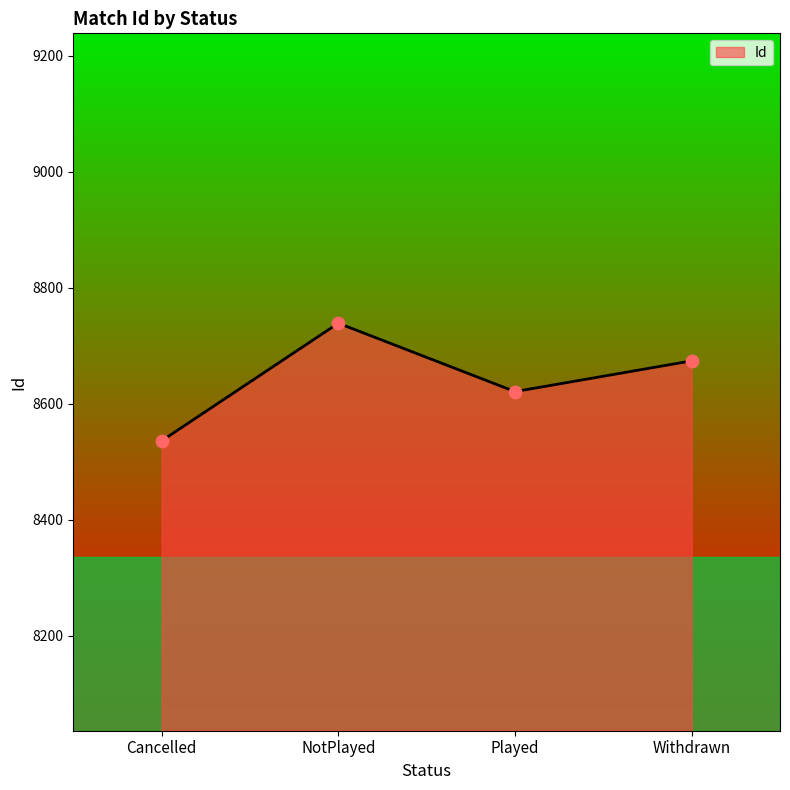

Approximately how many times larger is the value at Cancelled compared to Withdrawn?

1.0